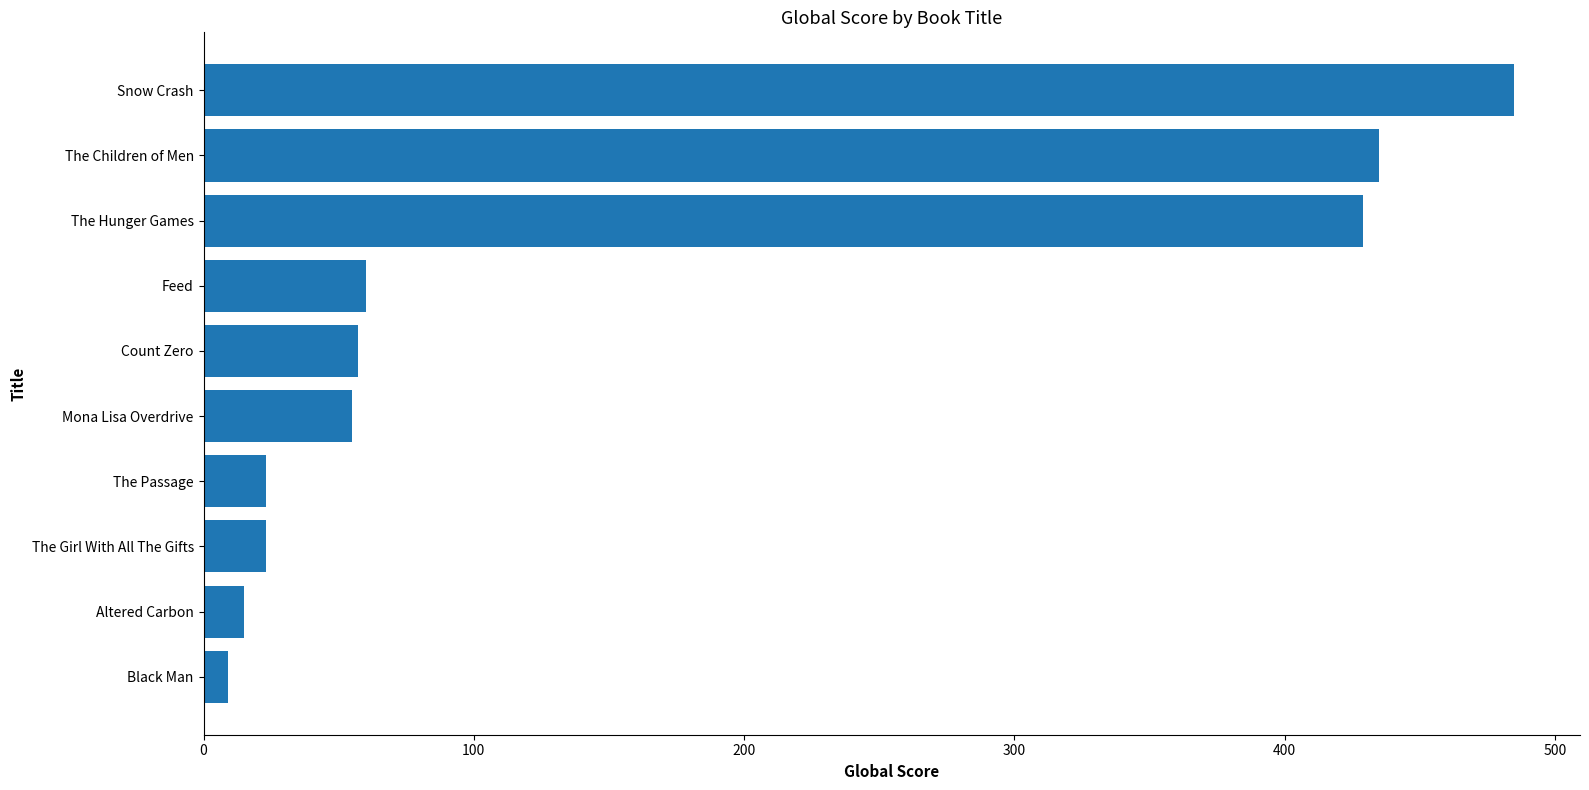

What is the difference between the second highest and minimum values?

426